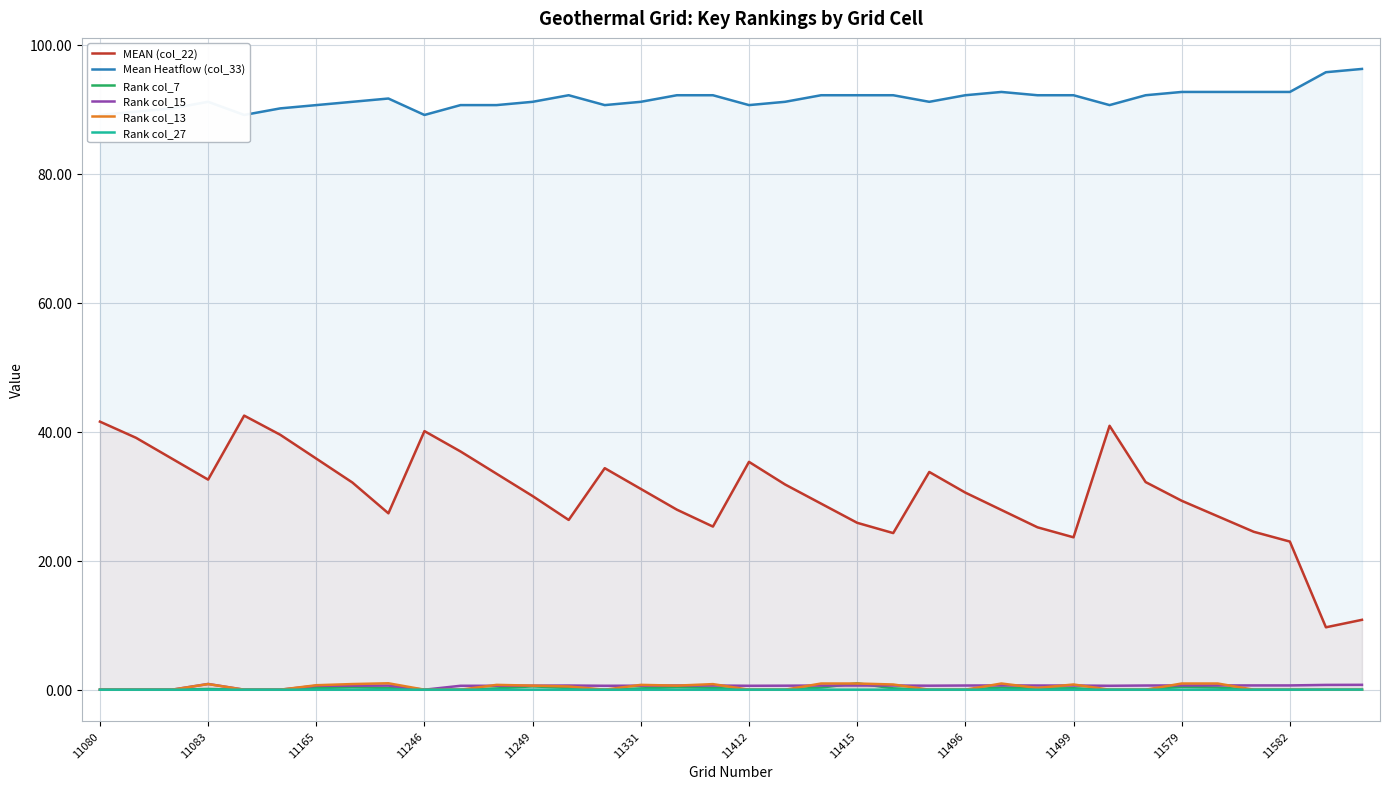

How many positive values does the Rank col_15 series have?

30